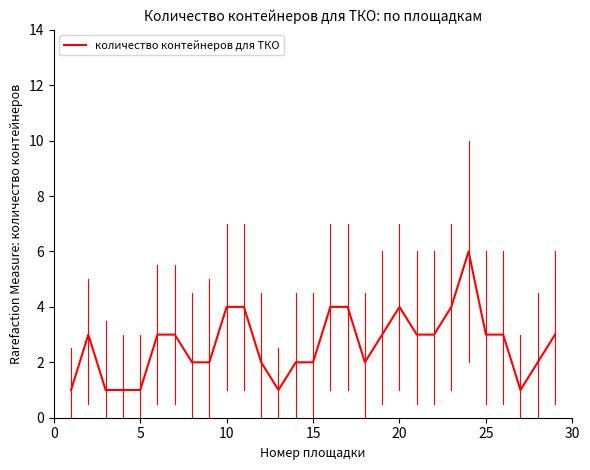

True or false: the data has more than 2 interior local peaks.

True